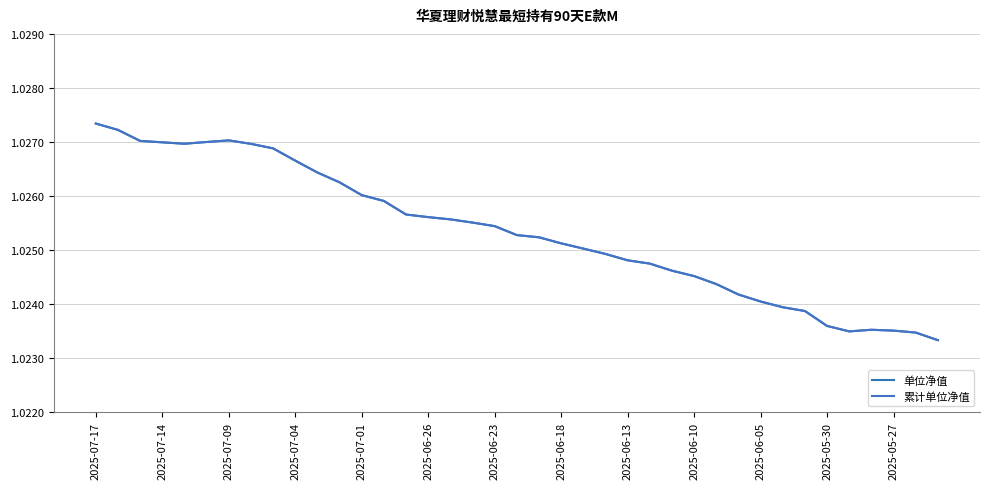

At how many categories does at least one series exceed 1?

39